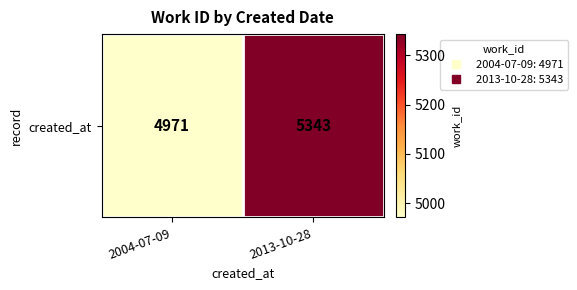

At which category does the chart reach its minimum across all series?

2004-07-09